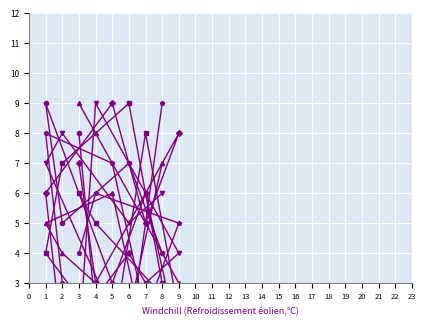

After their last crossing, which series has the higher values: col_3 or col_4?

col_4